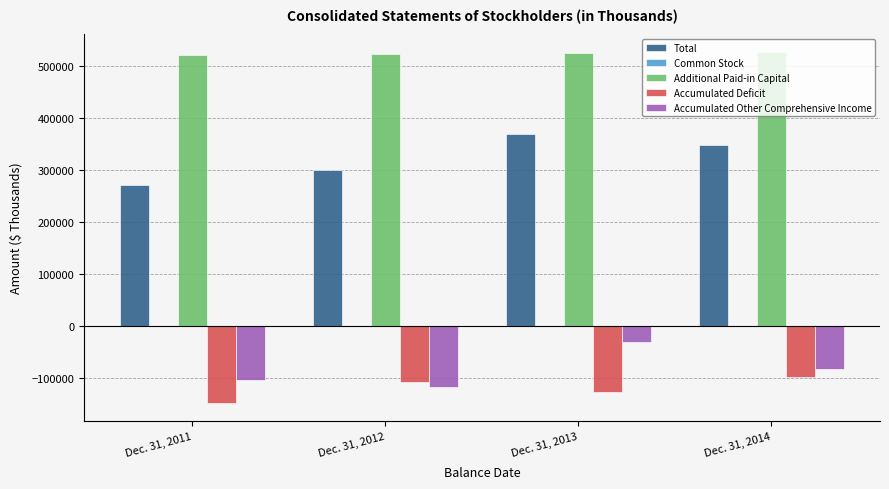

What is the sum of all Additional Paid-in Capital values?

2095322